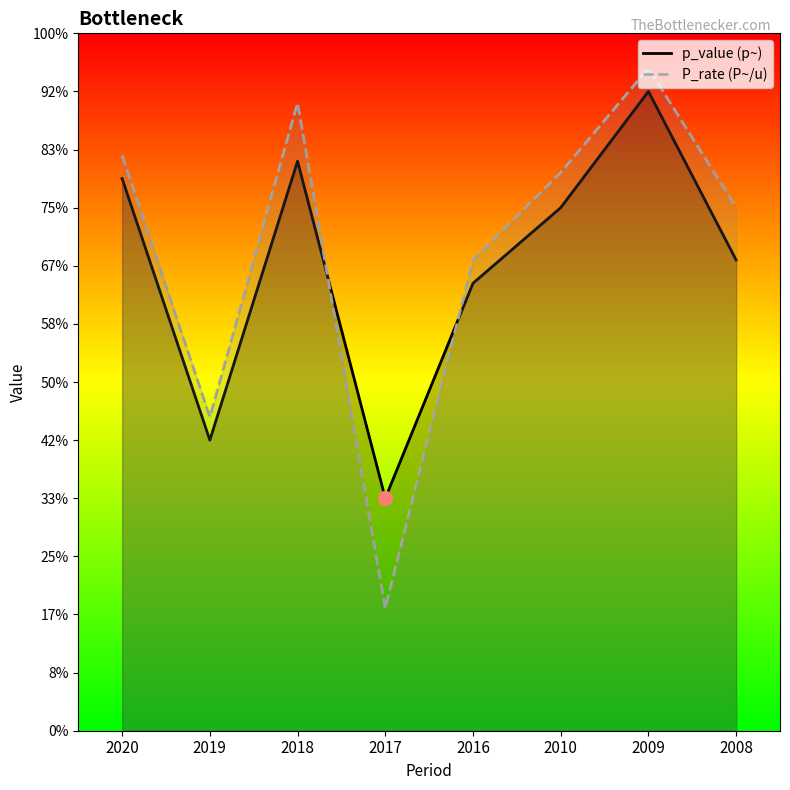

Is the value of P_rate (P~/u) at 2017 greater than the value of p_value (p~) at 2010?

No